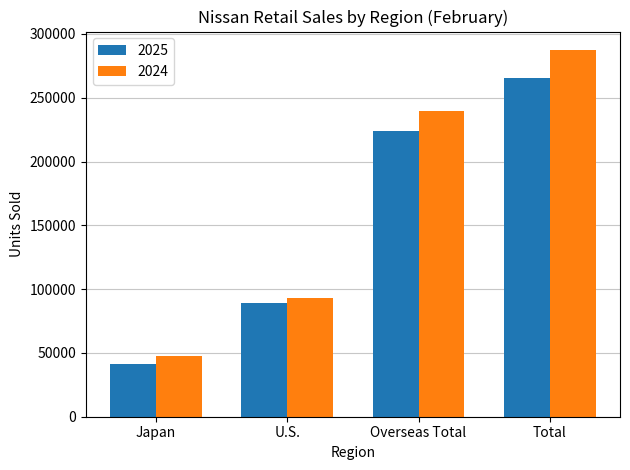

True or false: 2024 has a value of 92989 at U.S..

True